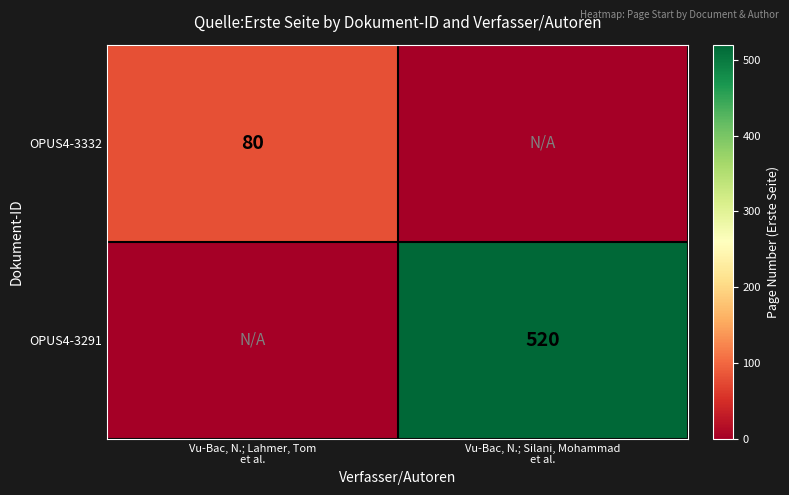

What is the sum of the OPUS4-3332 values at Vu-Bac, N.; Lahmer, Tom et al. and Vu-Bac, N.; Silani, Mohammad et al.?

80